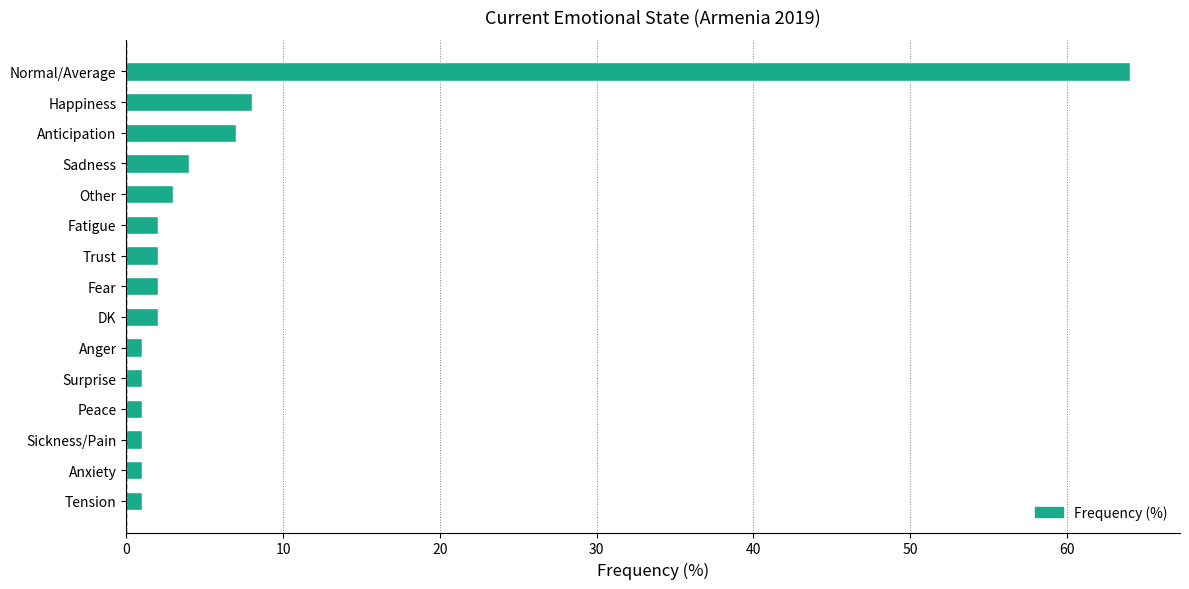

How many distinct data groups are displayed?

1